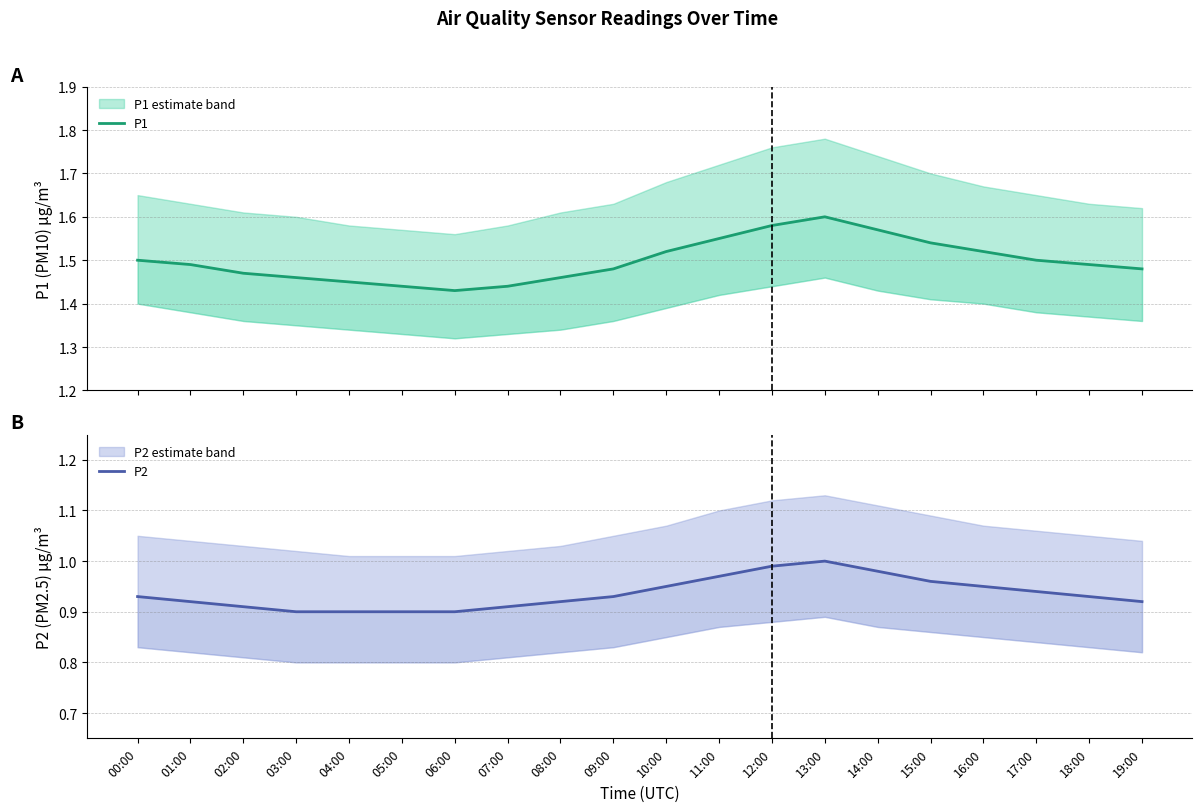

The value of P2 at 03:00 is 1.4. True or false?

False